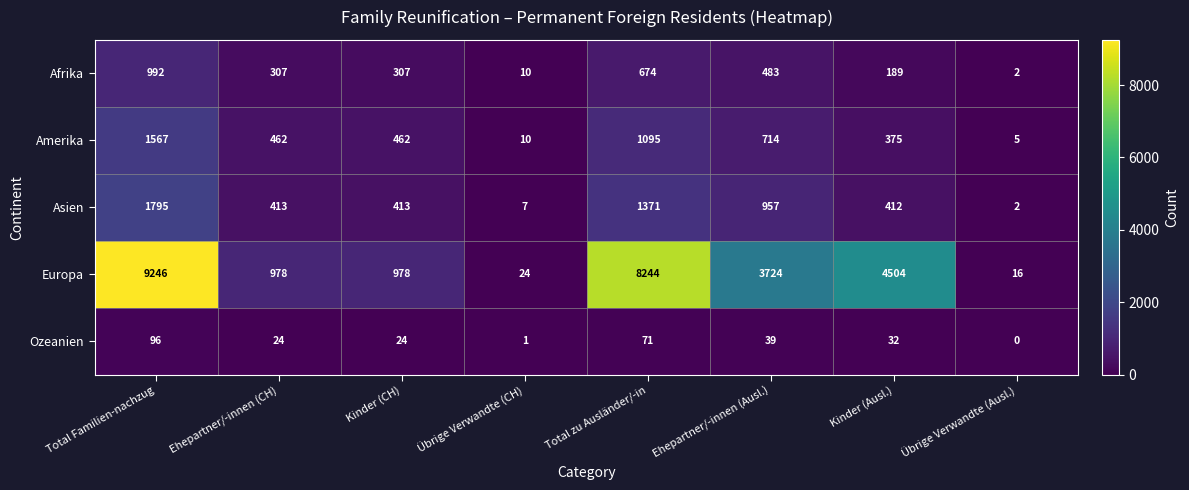

The Europa series shows 2241 at Ehepartner/-innen (Ausl.). True or false?

False